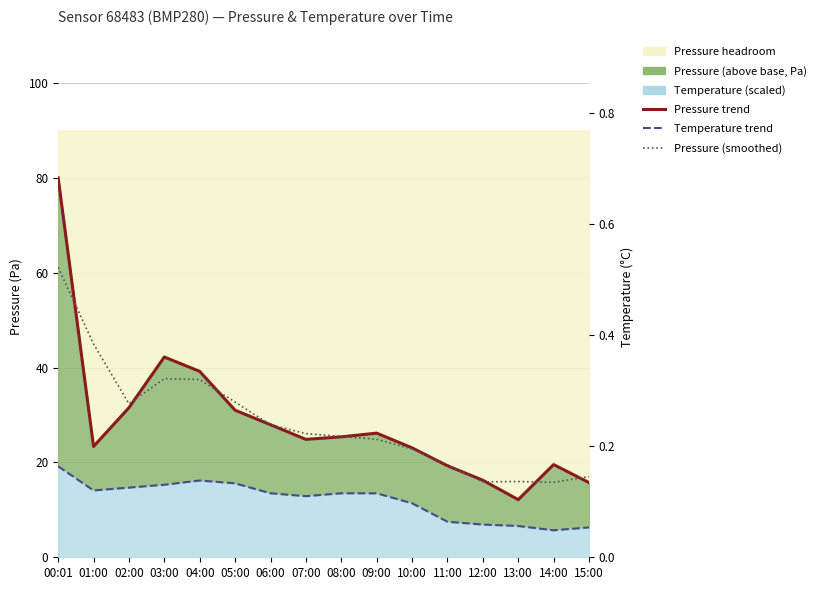

What is the difference between the highest and lowest values at 09:00?

12.7